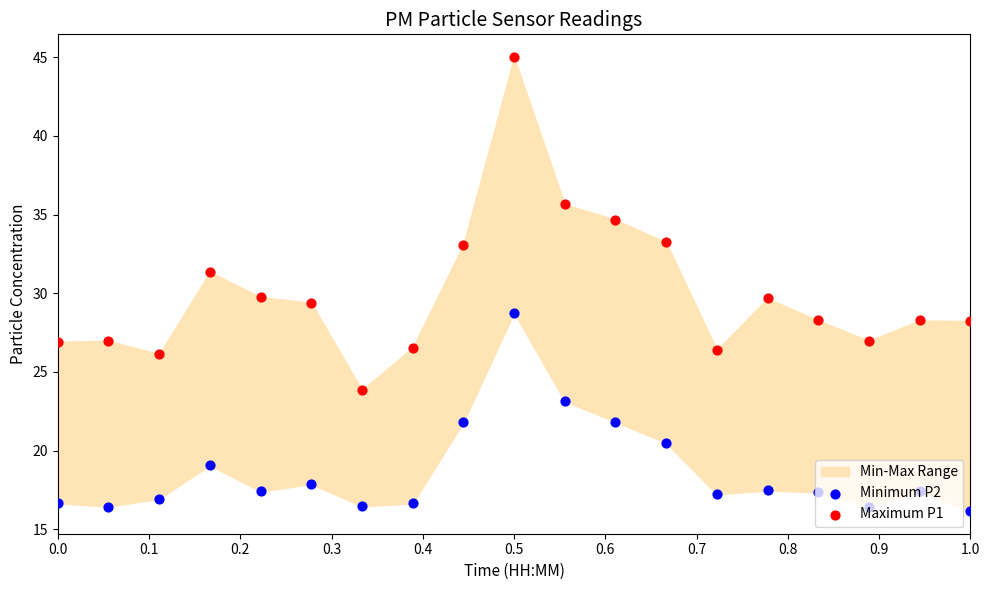

Is the value of Maximum P1 at 0.1 greater than the value of Minimum P2 at 15?

Yes